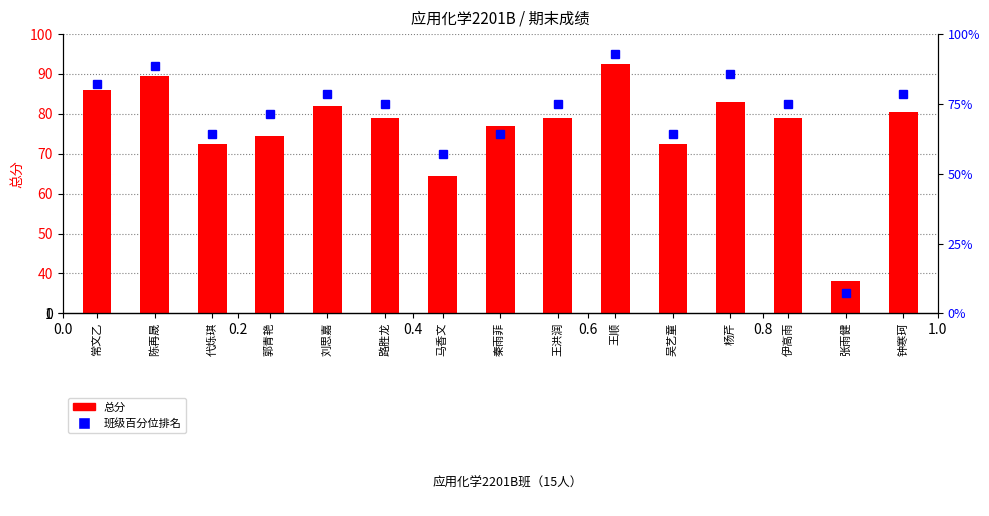

What is the greatest value displayed?

92.9